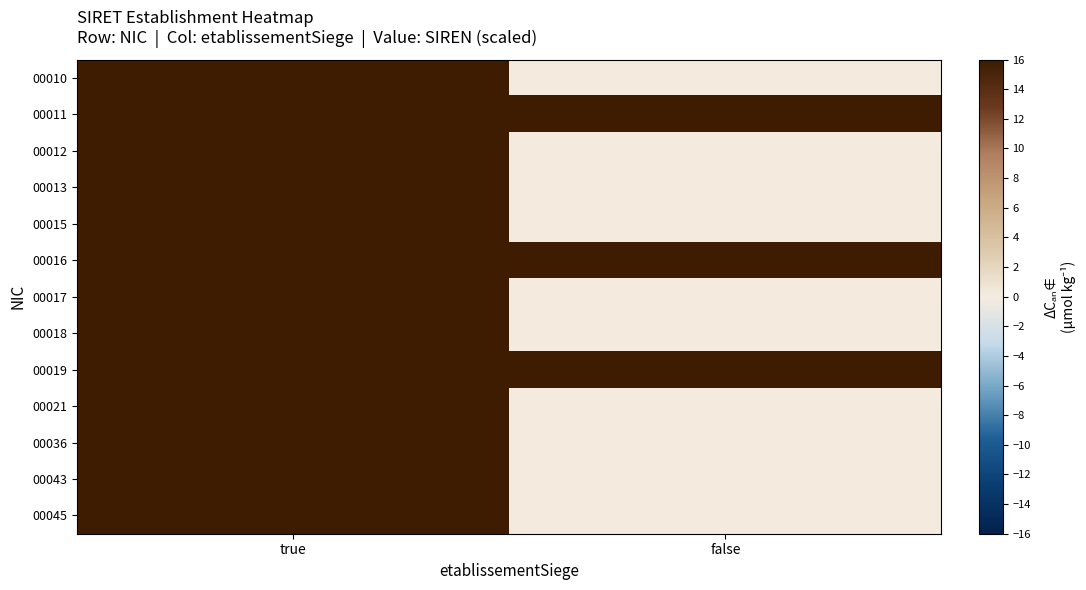

Which category has the lowest value across all series?

false